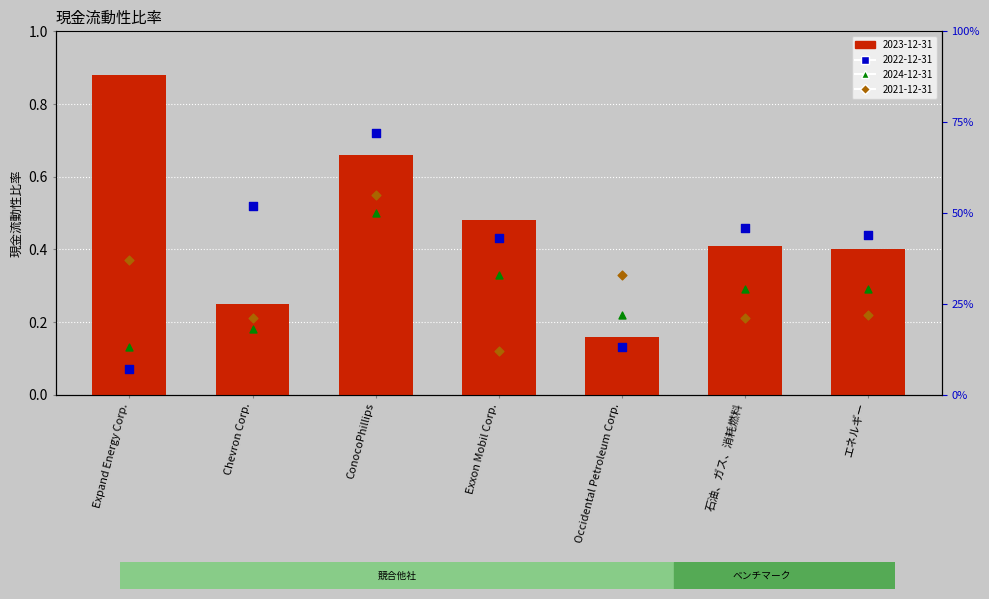

Is the value of 2023-12-31 at 石油、ガス、消耗燃料 greater than the value of 2021-12-31 at Chevron Corp.?

Yes